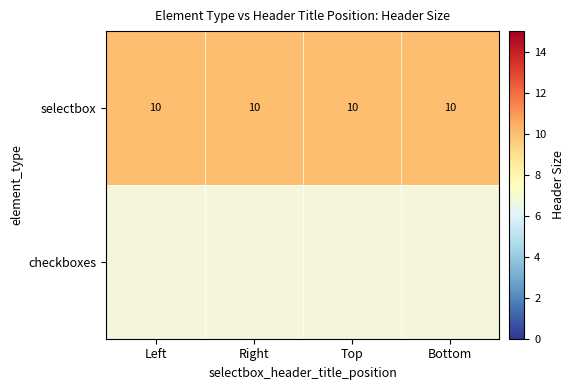

What is the sum of the selectbox values at Left and Top?

20